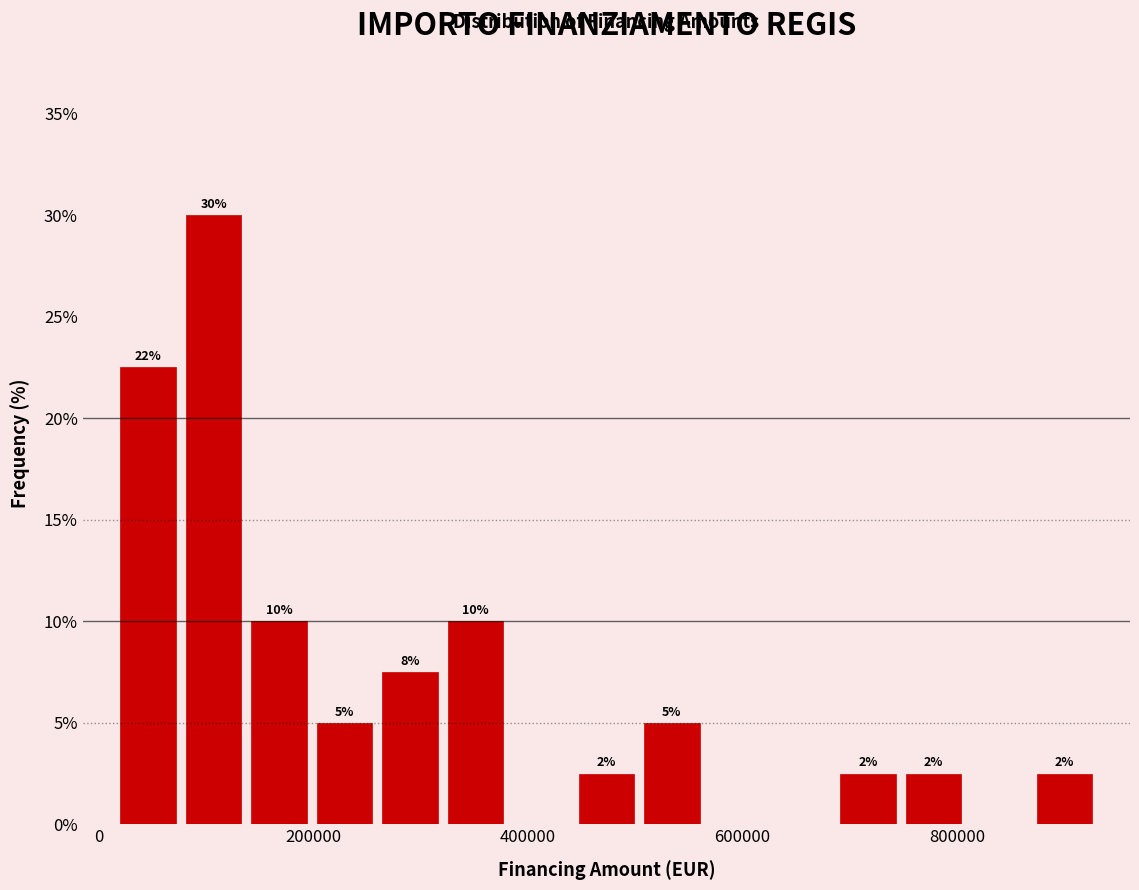

Read against the x-axis, roughly where is the centre of the tallest bar?

100000